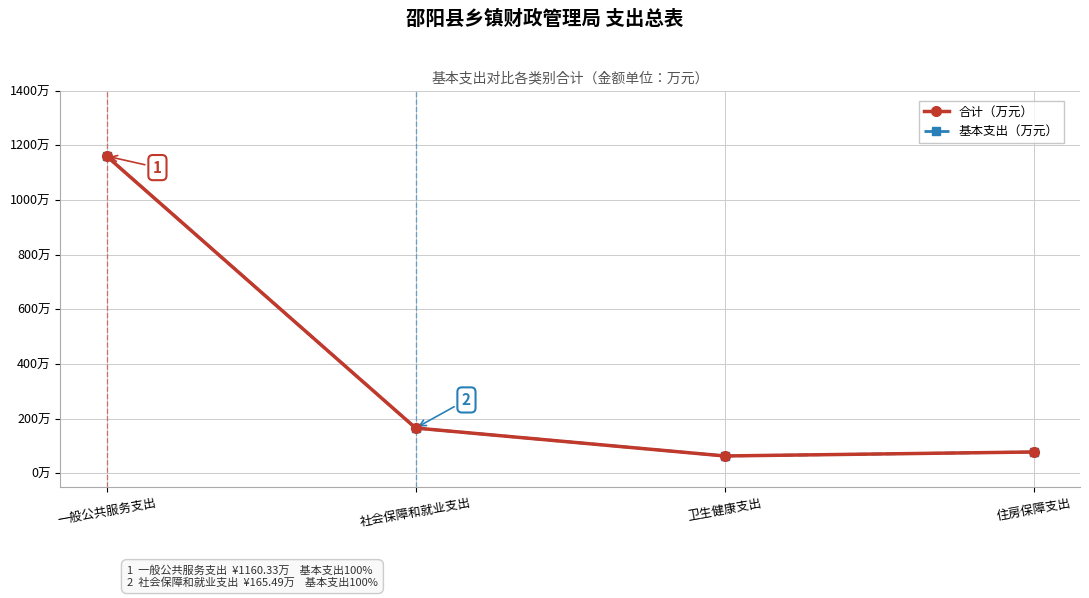

What is the greatest value displayed?

1160.3